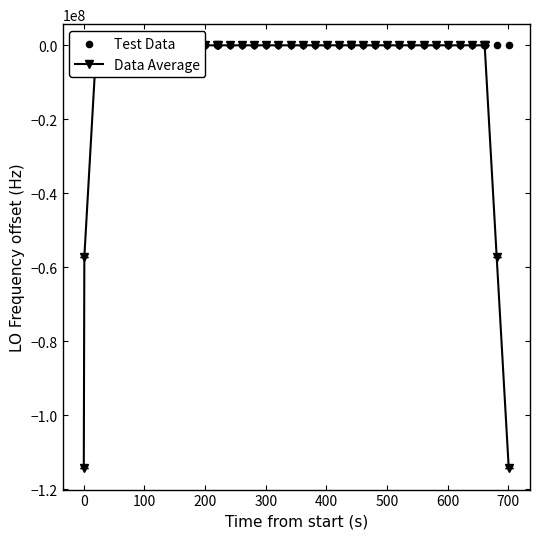

At which category is the sum across all series the highest?

600